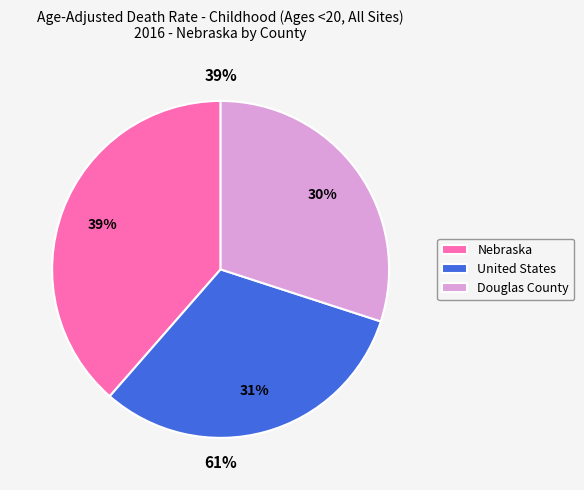

To the nearest percent, what is the average slice percentage?

33%